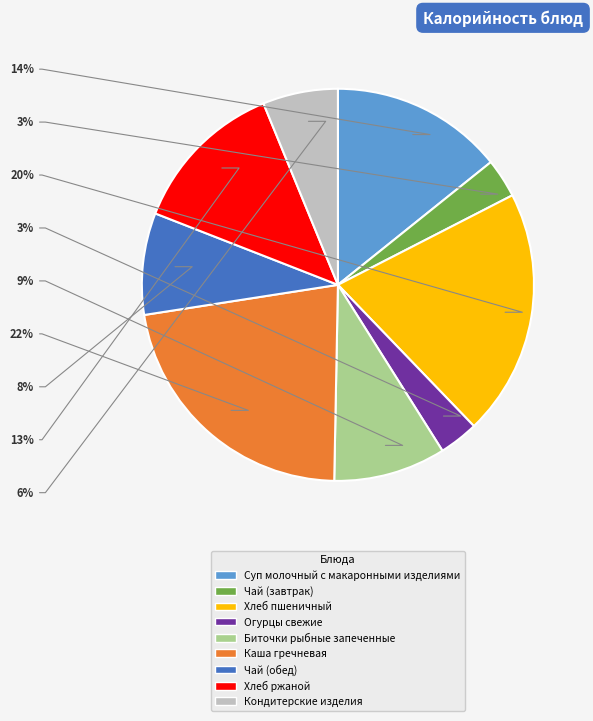

To the nearest percent, what is the combined percentage of Суп молочный с макаронными изделиями and Кондитерские изделия?

20%